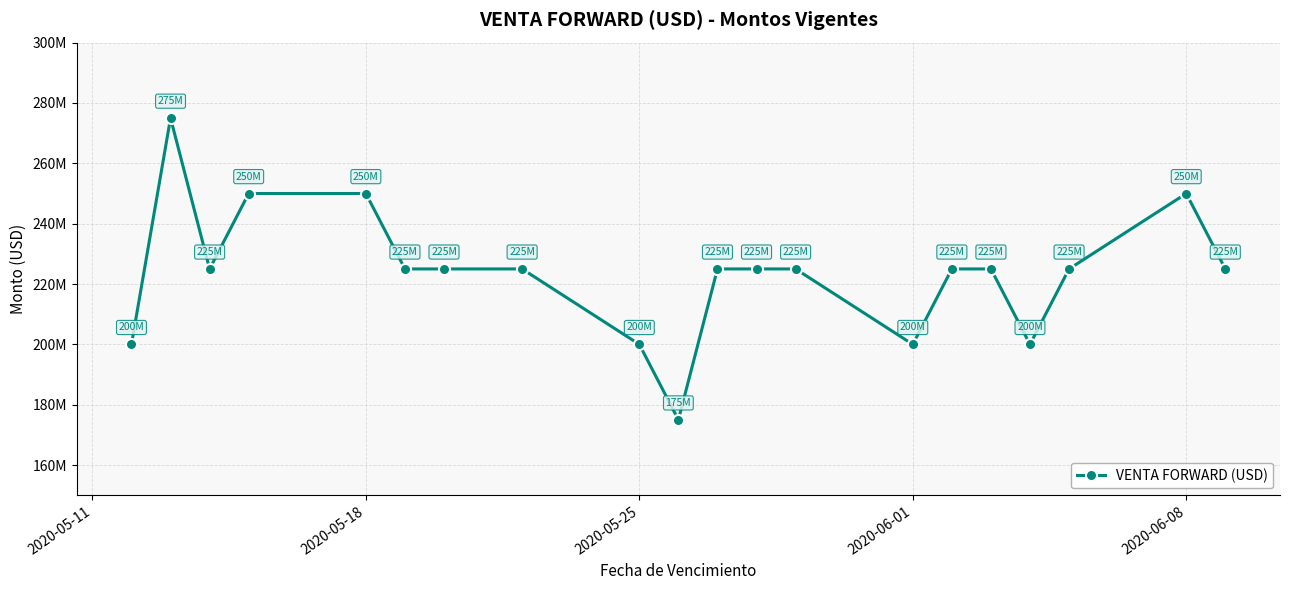

Does the chart have visible grid lines?

Yes